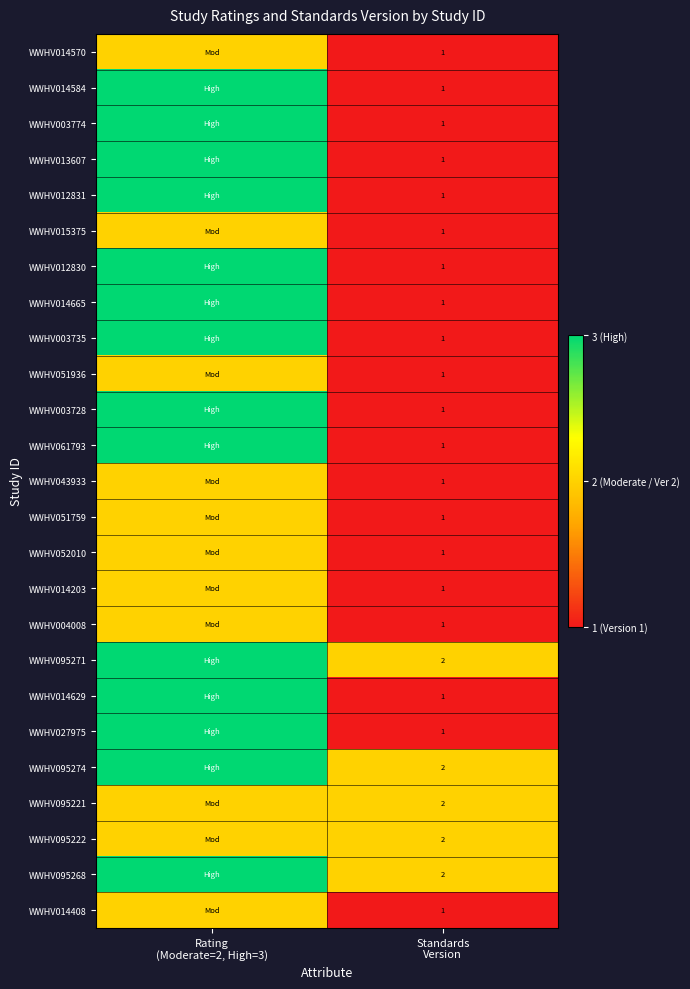

True or false: WWHV004008 has a value of 1 at Rating (Moderate=2, High=3).

False